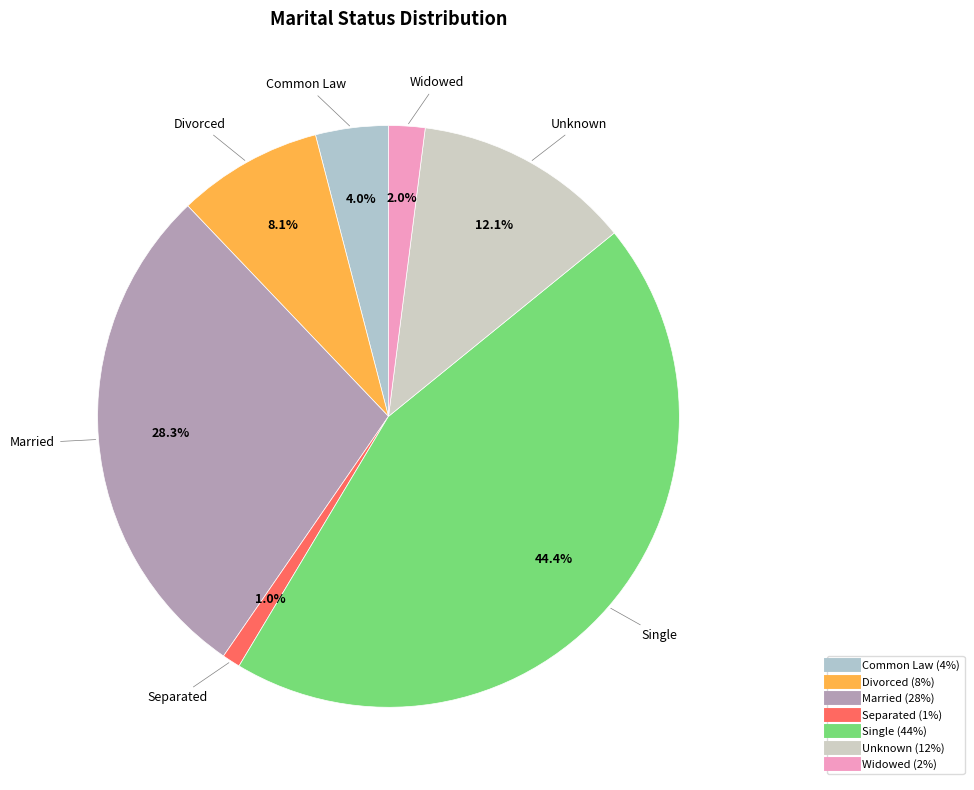

To the nearest percent, what portion does Single represent?

44%